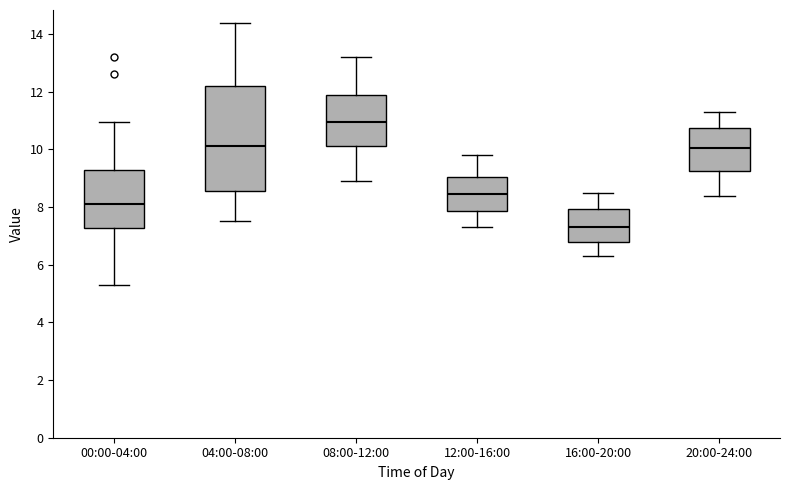

Which box is the tallest, from its lower edge to its upper edge?

04:00-08:00